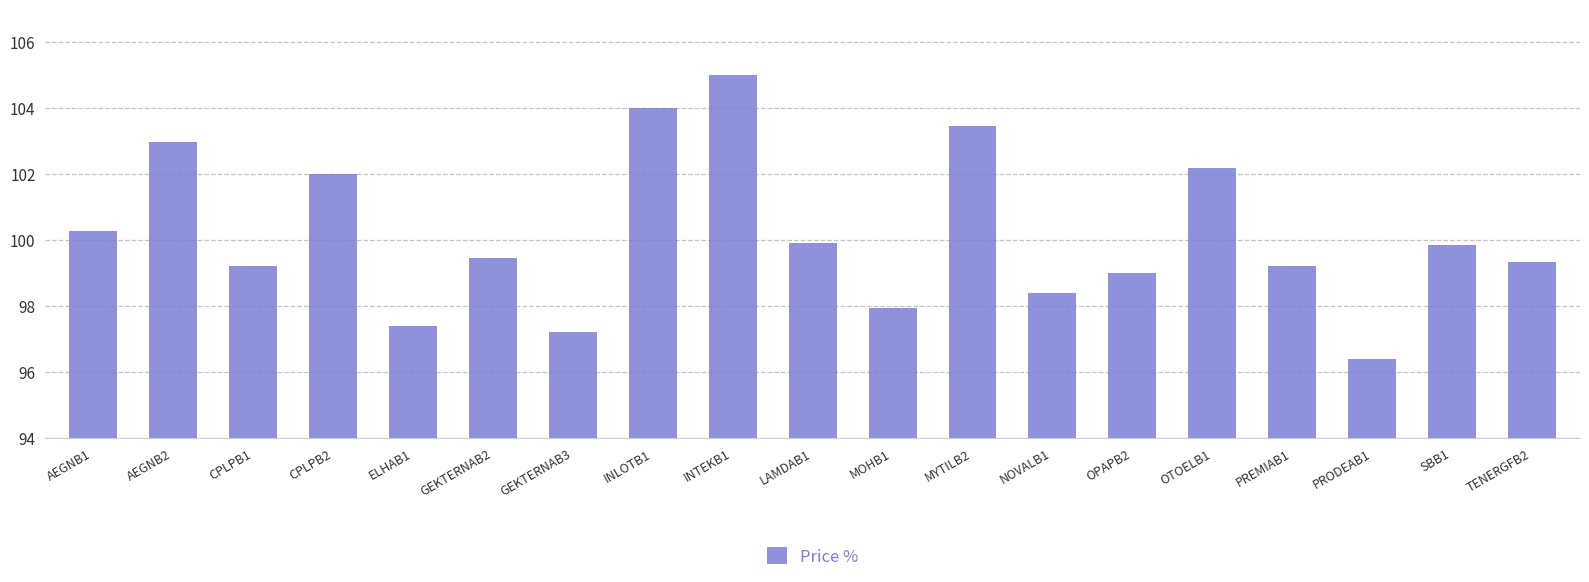

The value at PREMIAB1 is 60.9. True or false?

False